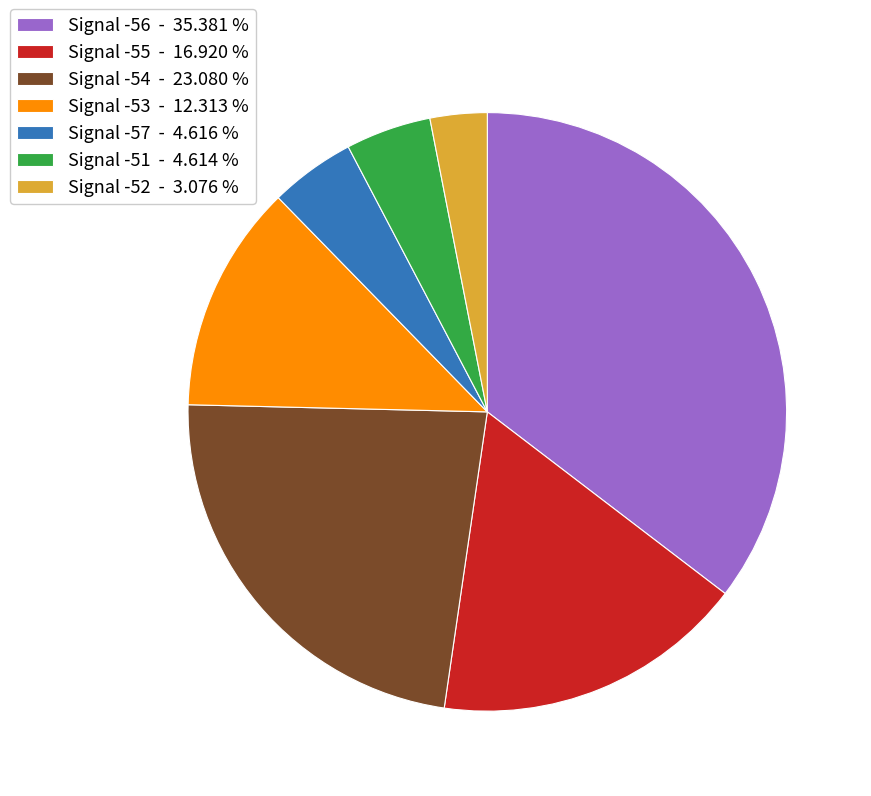

What is the ratio of the value at Signal -53 - 12.313 % to the value at Signal -55 - 16.920 %?

0.7